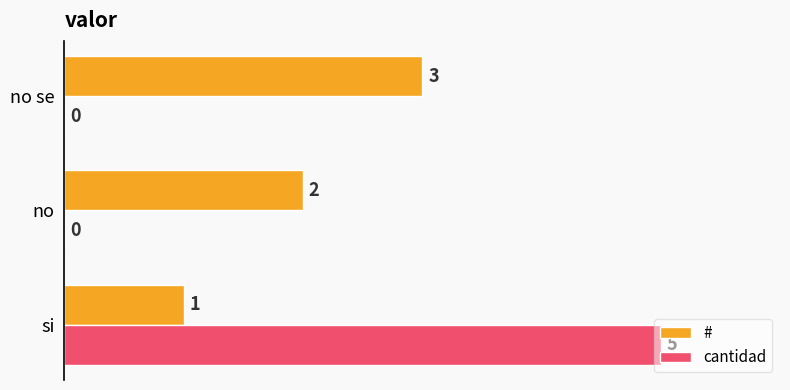

What is the sum of the cantidad values at no se and si?

5